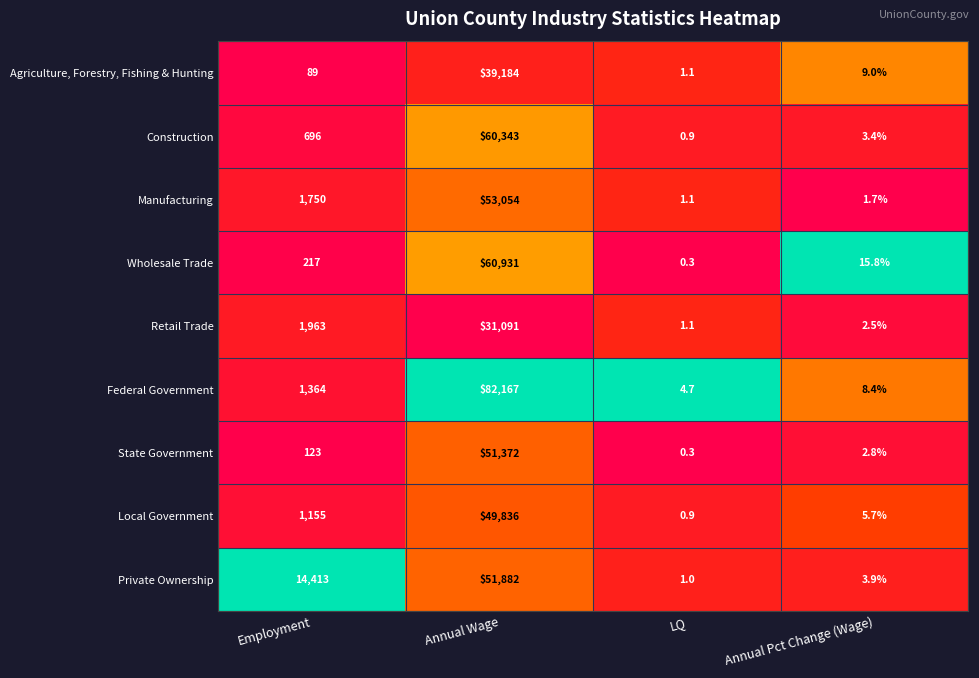

Where is Wholesale Trade nearest to the value 30465?

Employment